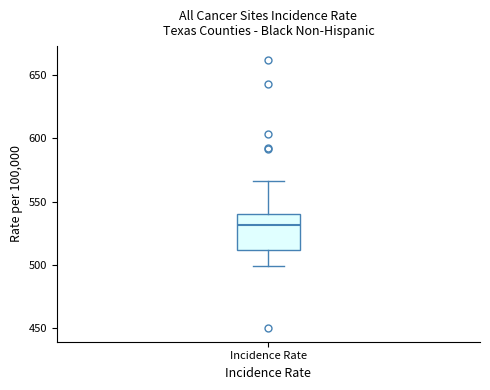

Read this box plot against the y-axis: the position of the median line, the range covered by the box, and the ends of both whiskers. The values are not printed on the chart, so give them approximately, as read against the axis.

median 530, box 510 to 540, whiskers 500 to 565